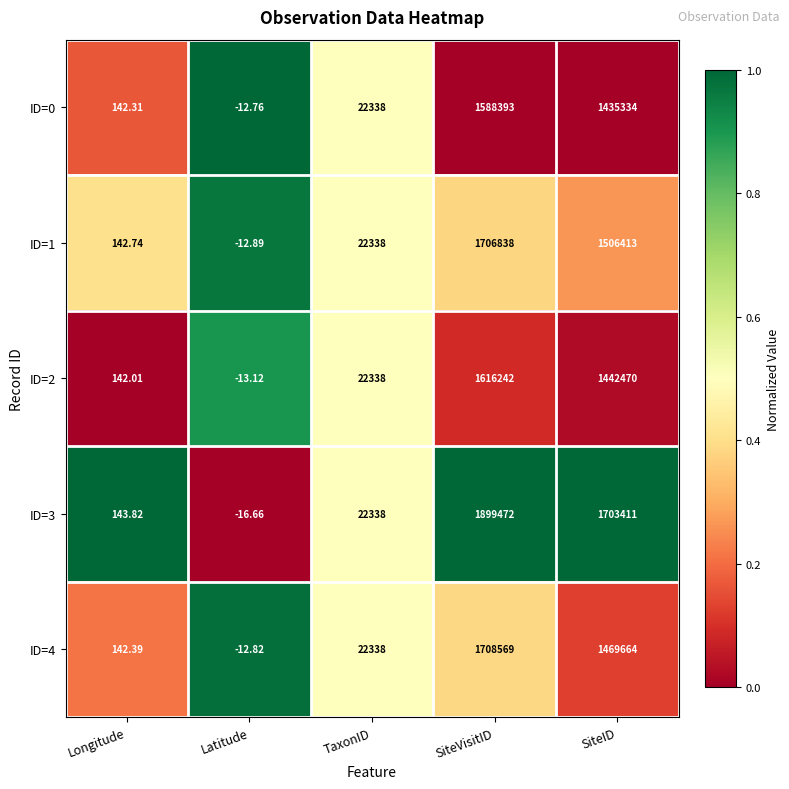

At how many categories does at least one series exceed 0?

4